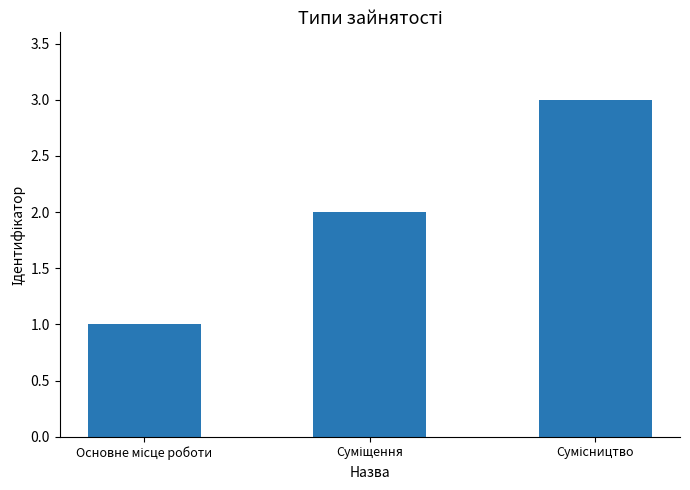

How many data points are less than 2?

1